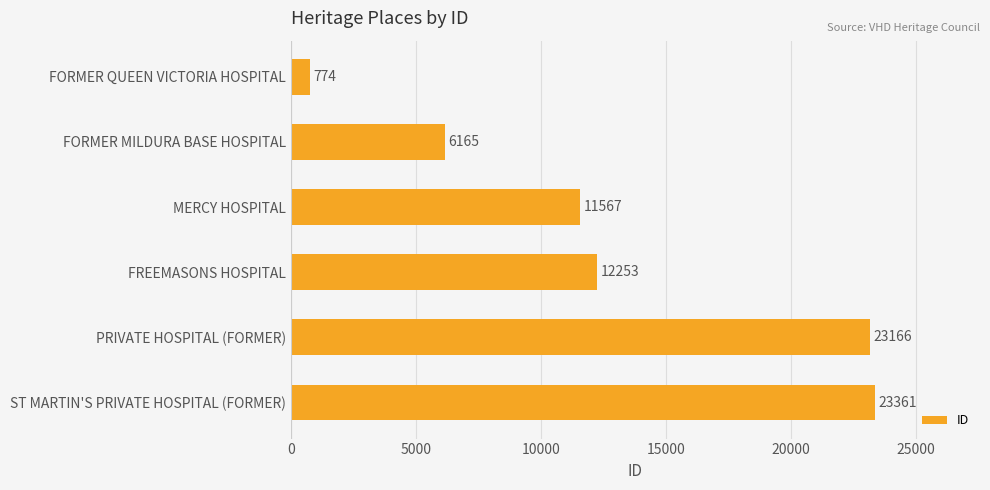

List the labels in order of value, smallest first.

FORMER QUEEN VICTORIA HOSPITAL, FORMER MILDURA BASE HOSPITAL, MERCY HOSPITAL, FREEMASONS HOSPITAL, PRIVATE HOSPITAL (FORMER), ST MARTIN'S PRIVATE HOSPITAL (FORMER)